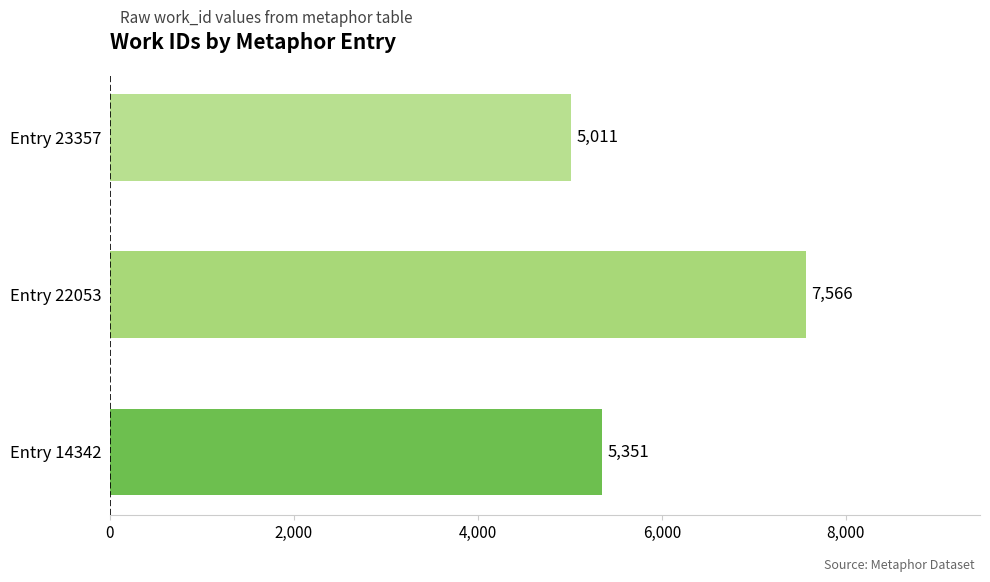

Rank the categories by value from highest to lowest.

Entry 22053, Entry 14342, Entry 23357